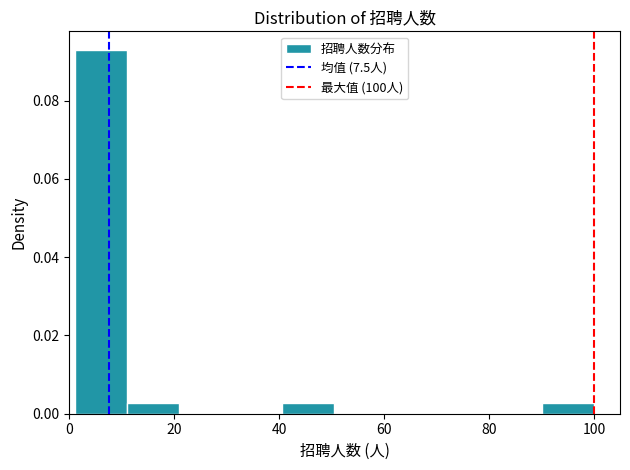

How tall is the bar that spans 40 to 50 on the x-axis? Neither the bar edges nor the heights are printed on the chart, so give them approximately, as read against the axes.

0.002